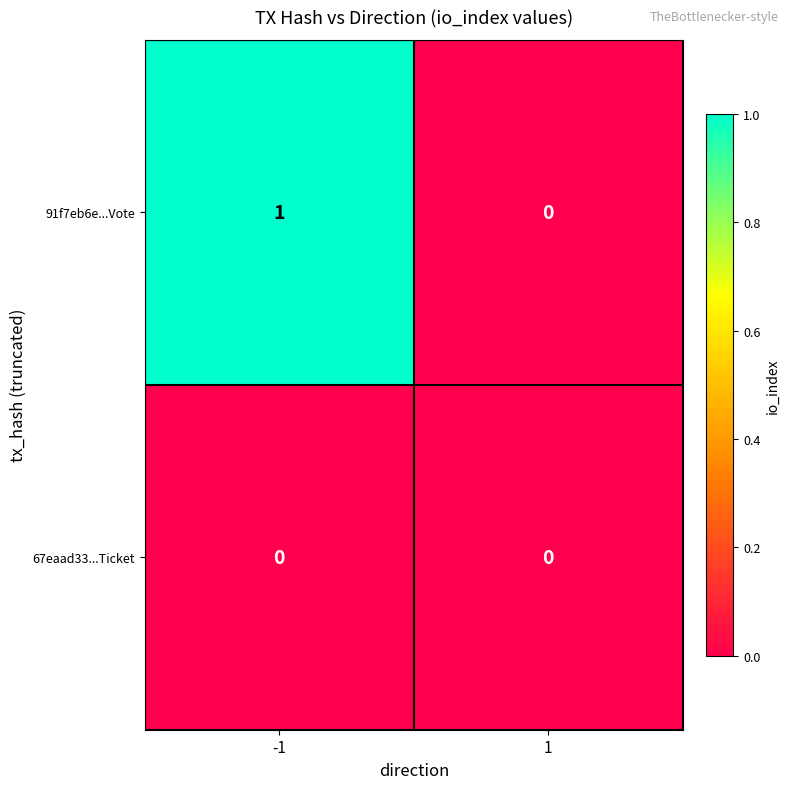

Which series has the largest total across all categories?

91f7eb6e...Vote